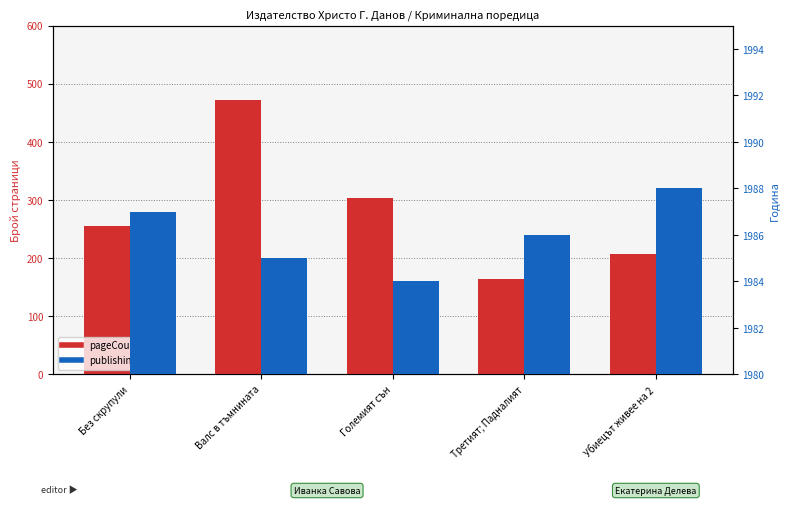

Is it true that publishingYear equals 1179 at Убиецът живее на 2?

False